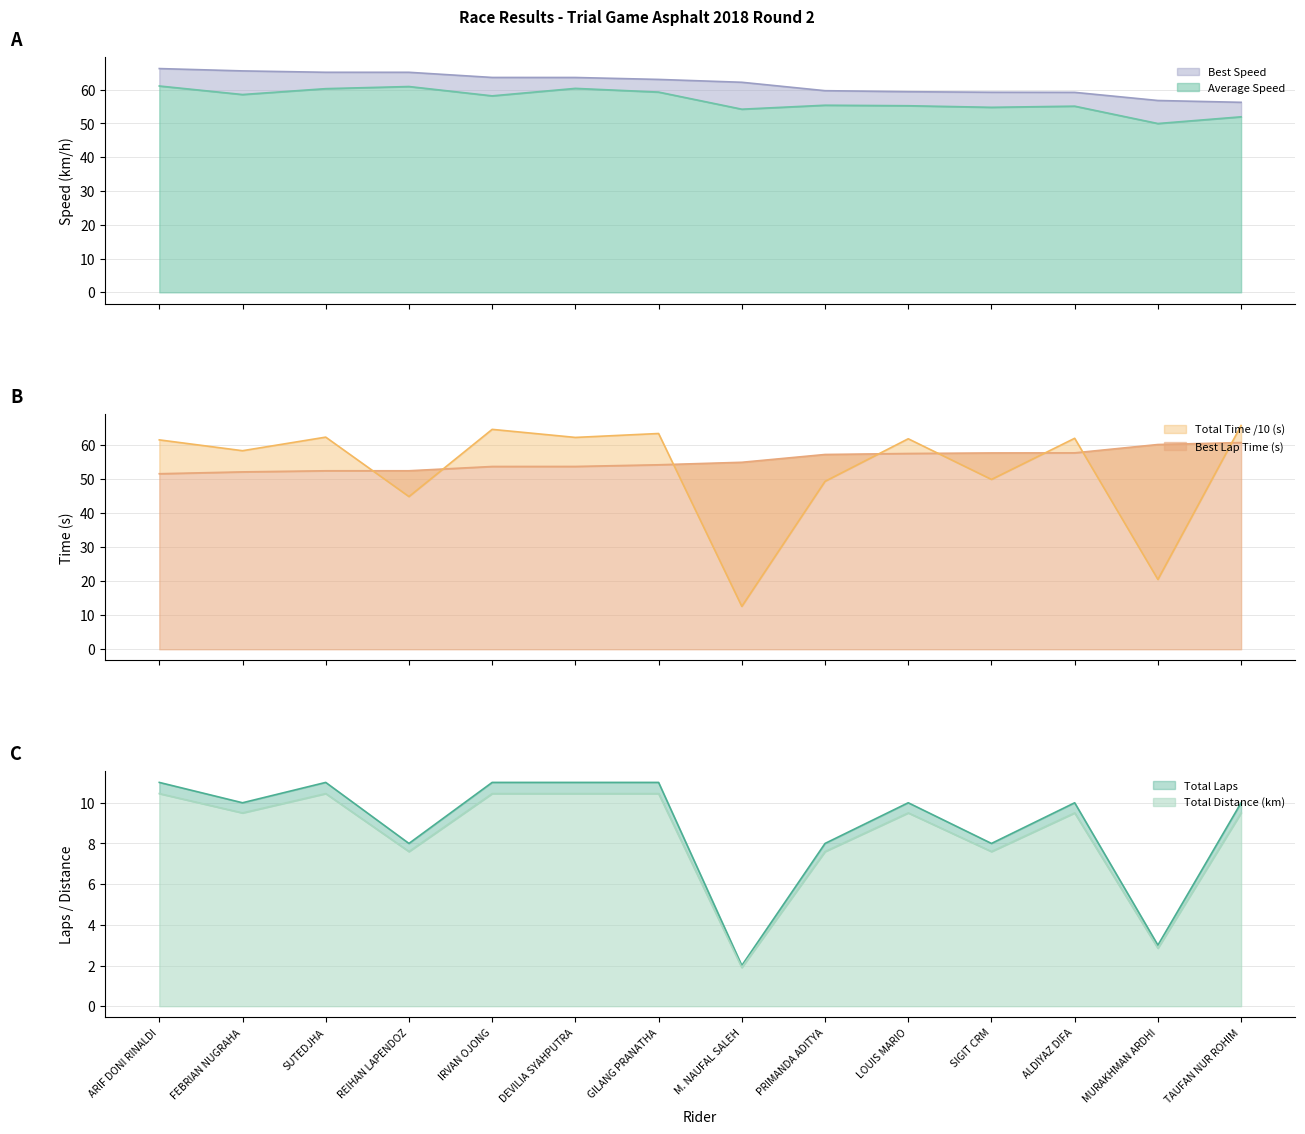

At which label is Best Lap time closest to 56?

M. NAUFAL SALEH